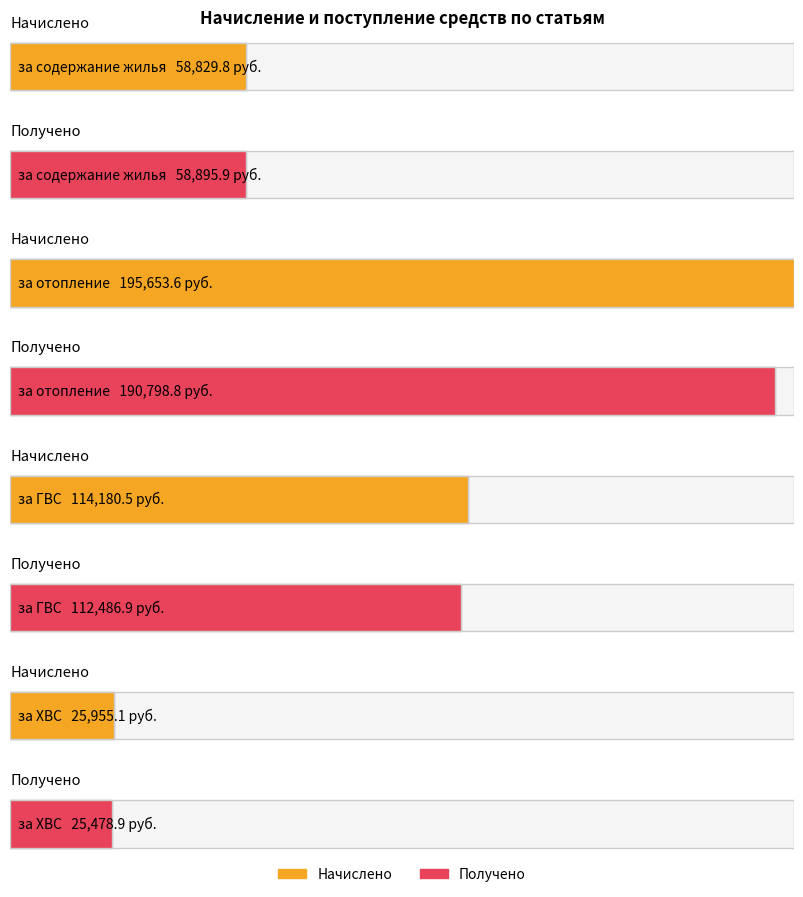

At which category is the sum across all series the highest?

за отопление